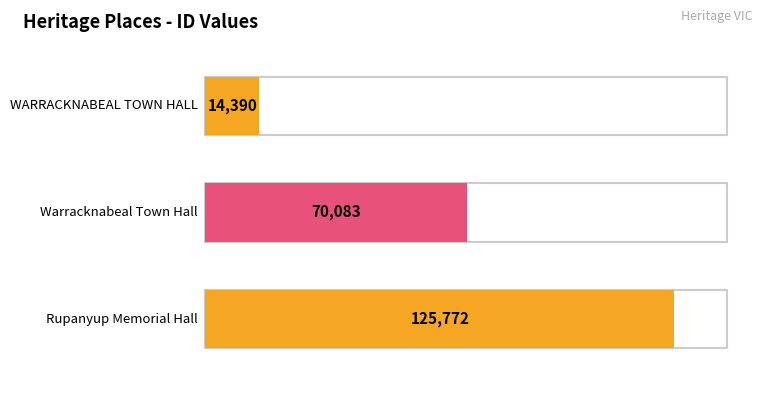

Is it true that the value at Warracknabeal Town Hall is 70083?

True